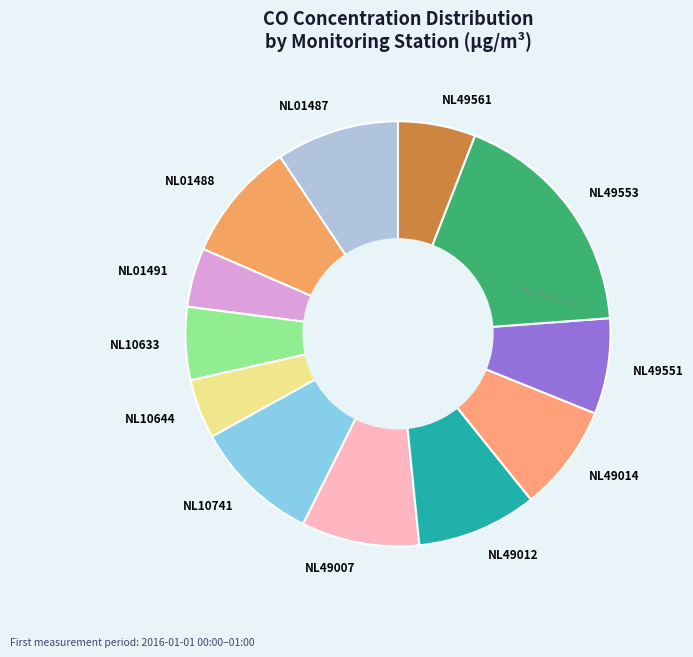

Is there a majority slice in this chart?

No